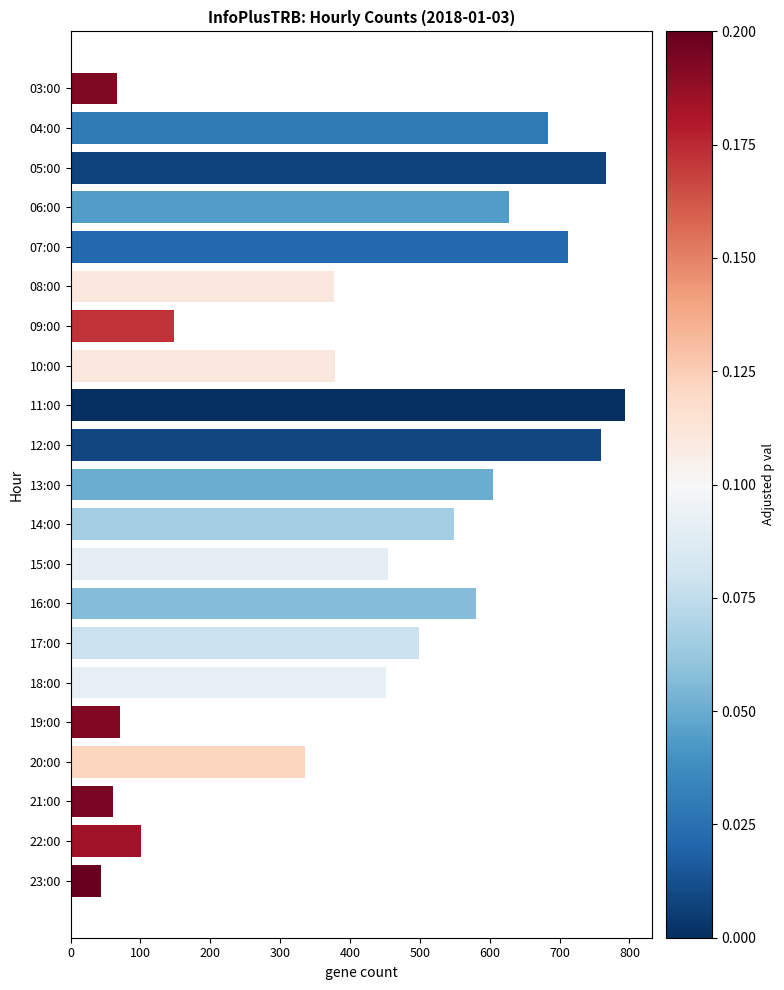

The chart shows a value of 684 at 04:00. True or false?

True